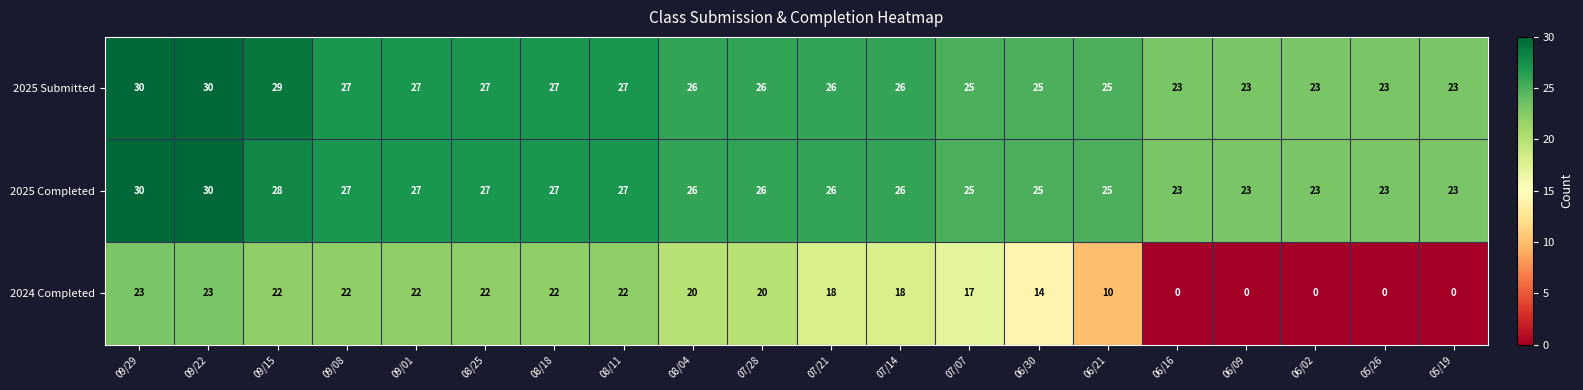

What is the total value across all series at 09/22?

83